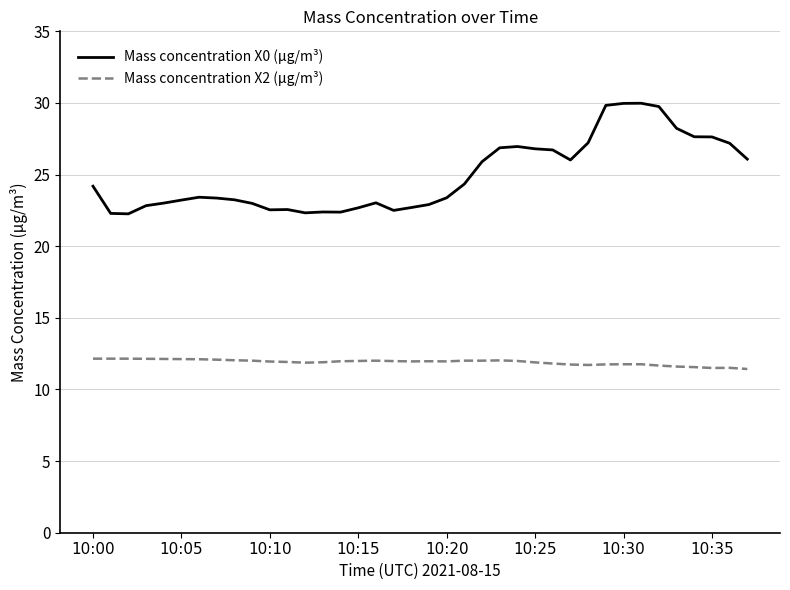

Which series has the largest range (max minus min)?

Mass concentration X0 (μg/m³)